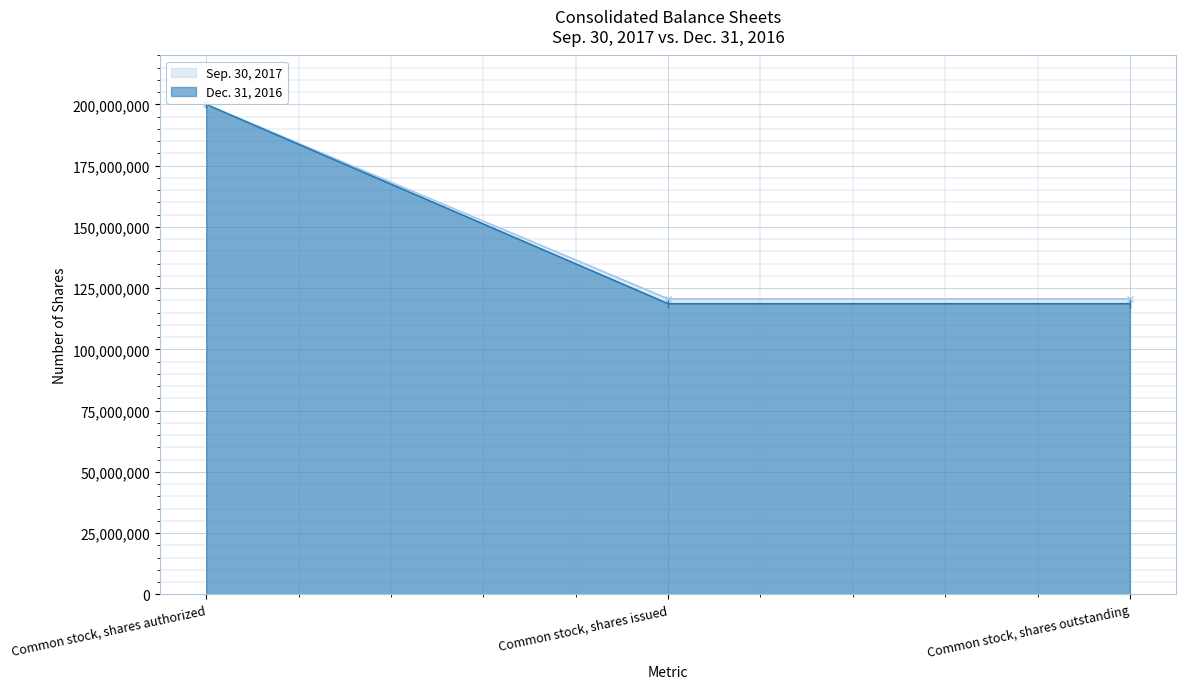

How many lines are shown in the chart?

2